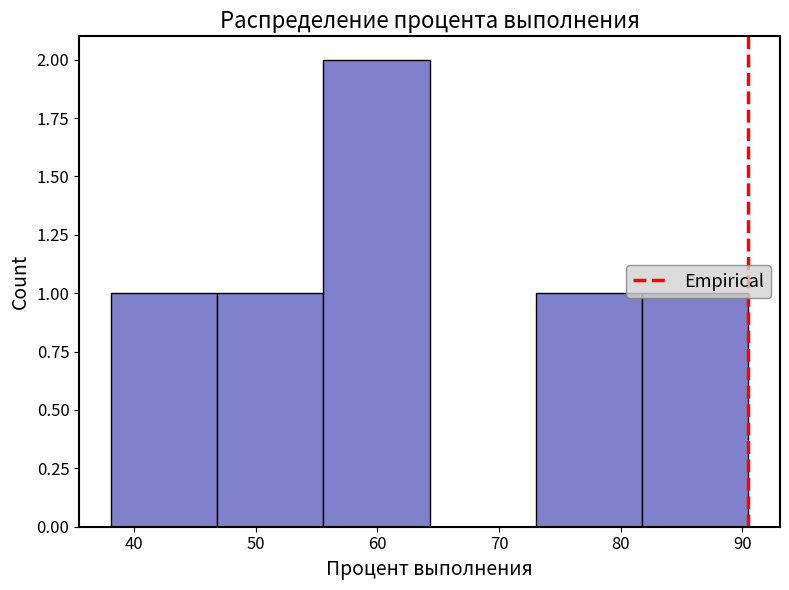

Which range on the x-axis has the tallest bar?

56 to 64